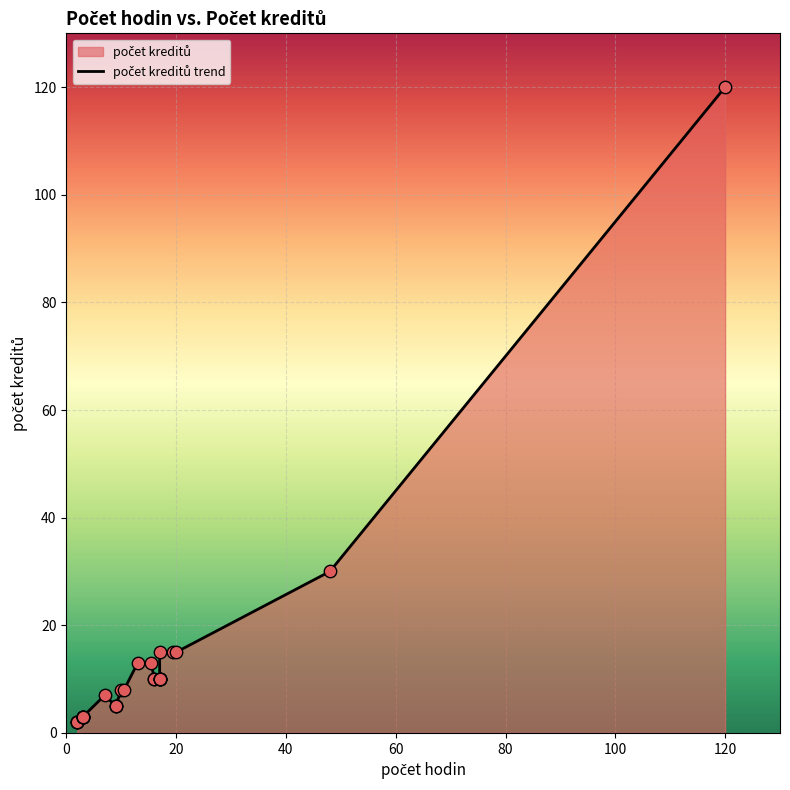

What is the ratio of the value at 10 to the value at 3?

2.7